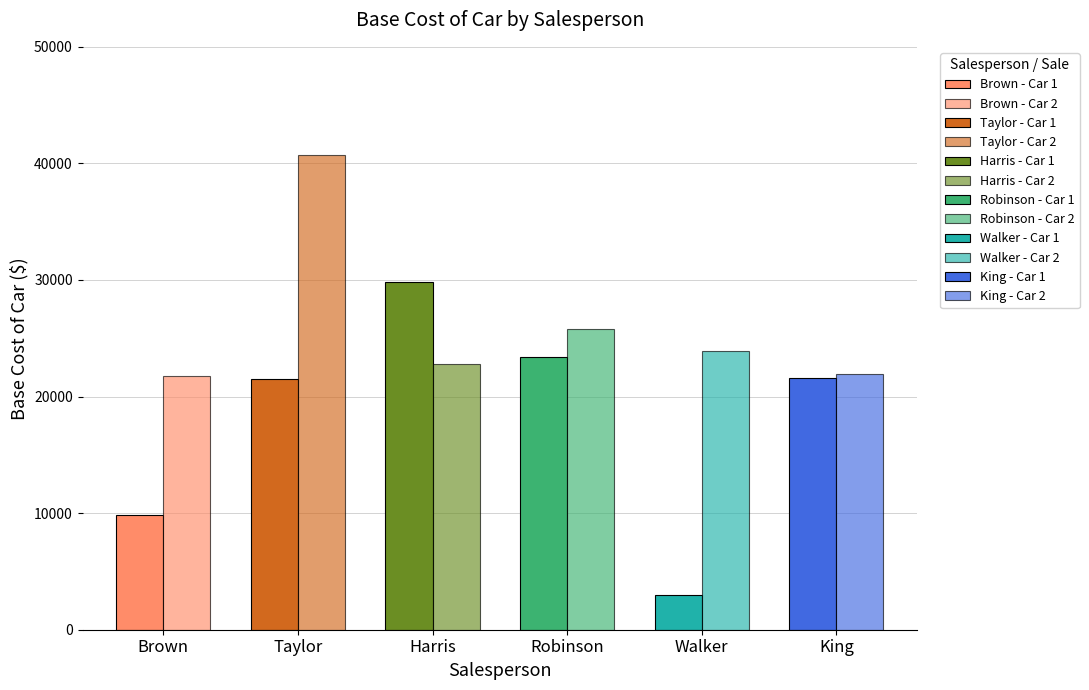

Reading left to right, extract all data points from this chart.

Brown: 9800	21800
Taylor: 21500	40700
Harris: 29800	22800
Robinson: 23400	25800
Walker: 3000	23900
King: 21600	21900